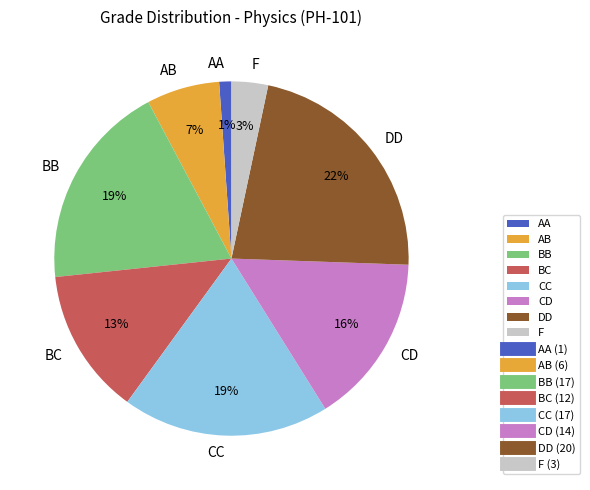

To the nearest percent, what is the difference between the largest and smallest slice percentages?

21%